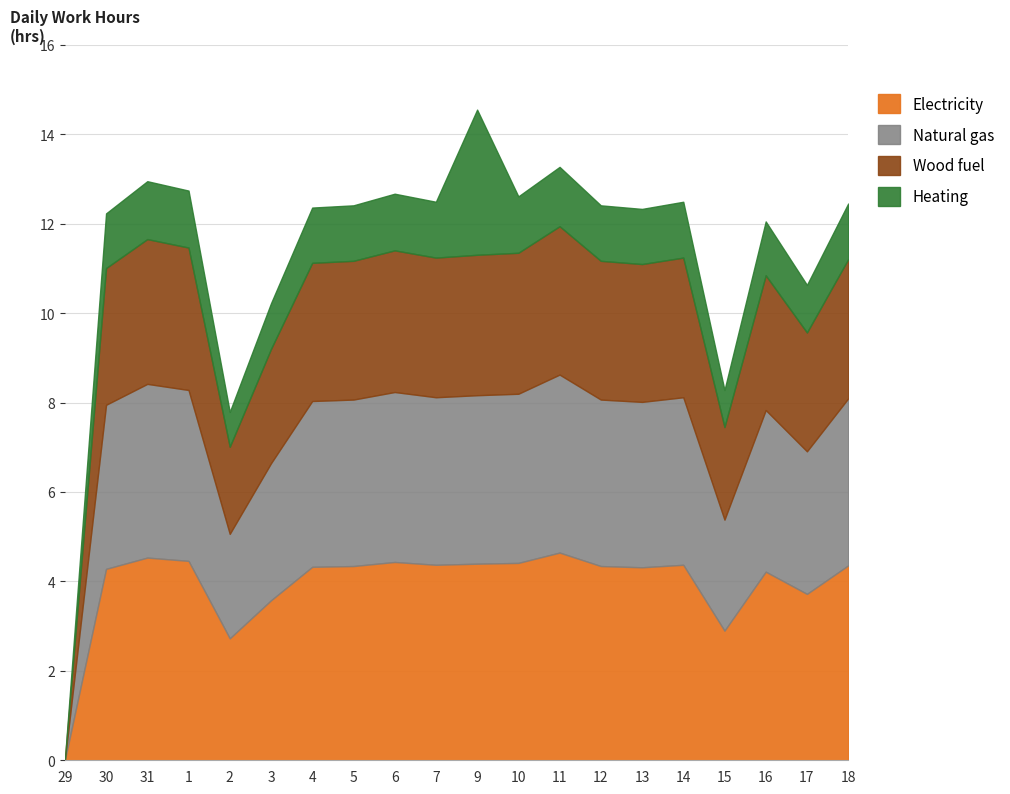

At which category does the chart reach its minimum across all series?

29